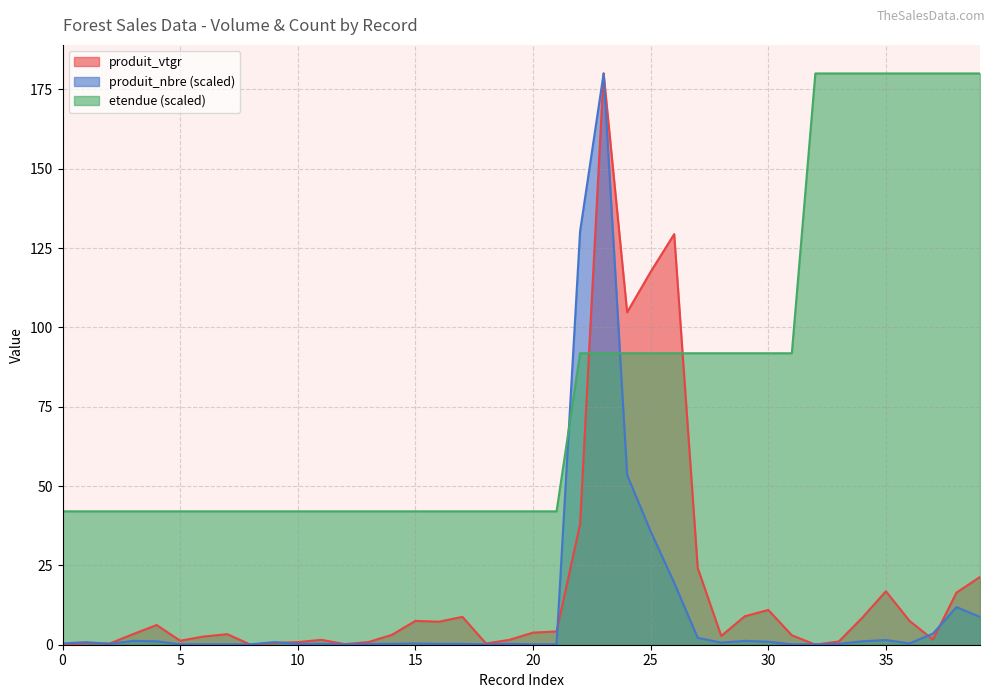

In produit_vtgr, how many points are lower than both neighbors (excluding endpoints)?

10